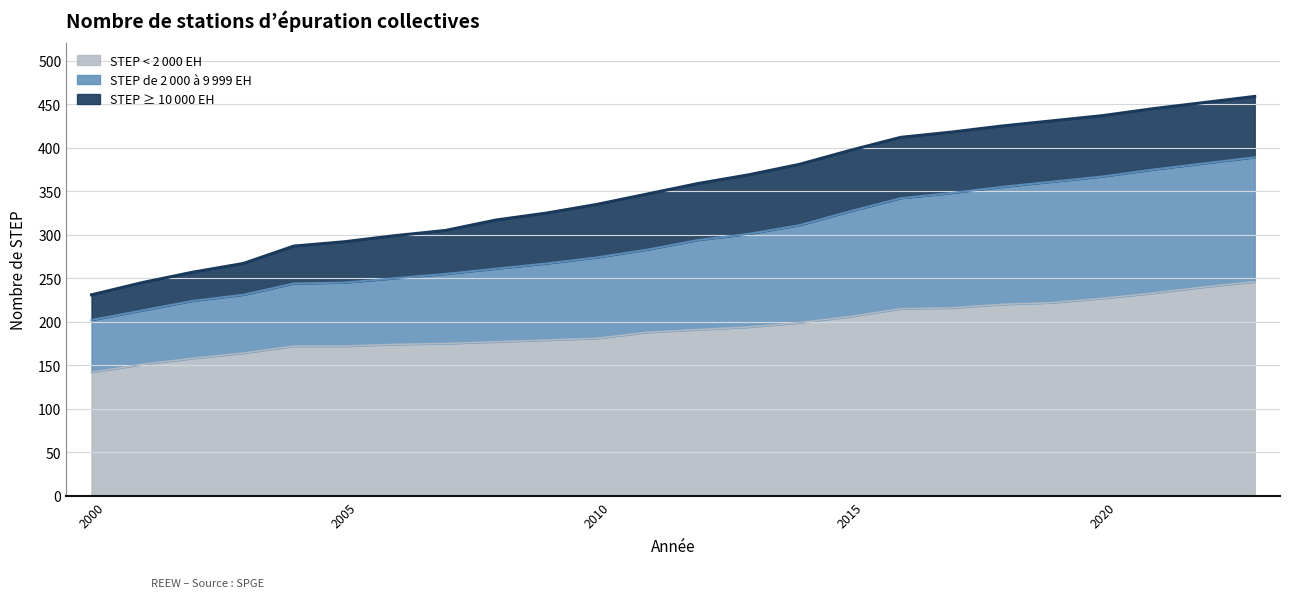

What is the total value across all series at 2000?

231